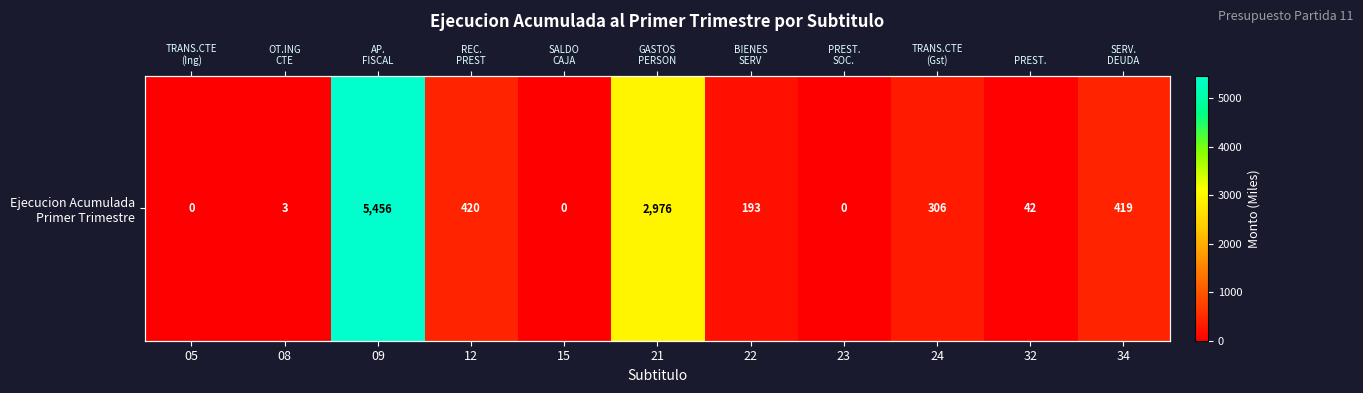

True or false: the data shows -2429 at 23.

False